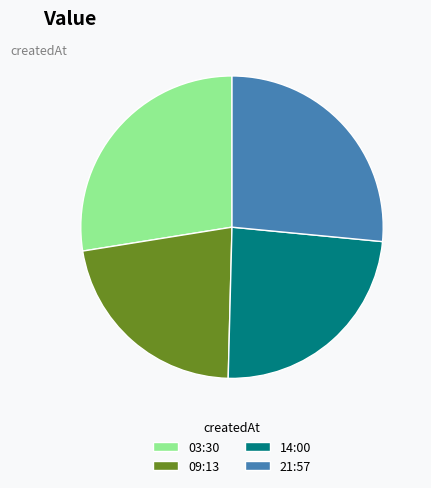

What is the smallest slice in the pie chart?

09:13